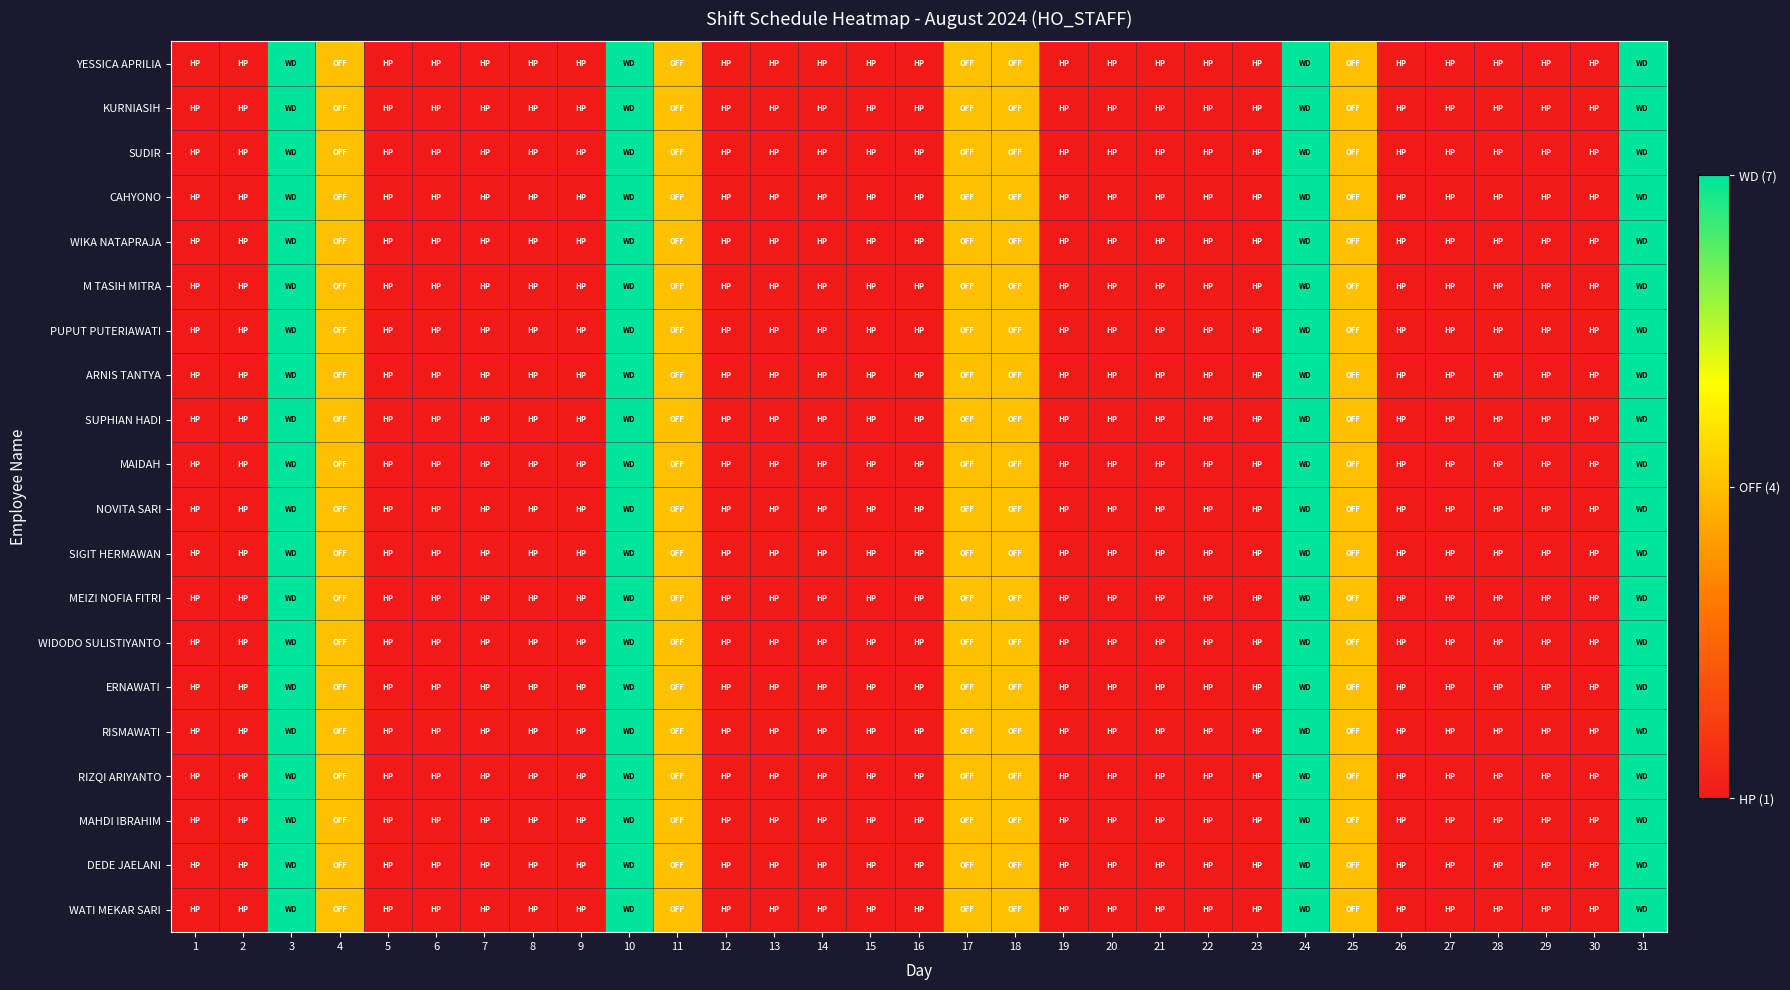

At how many categories does at least one series exceed 2?

9